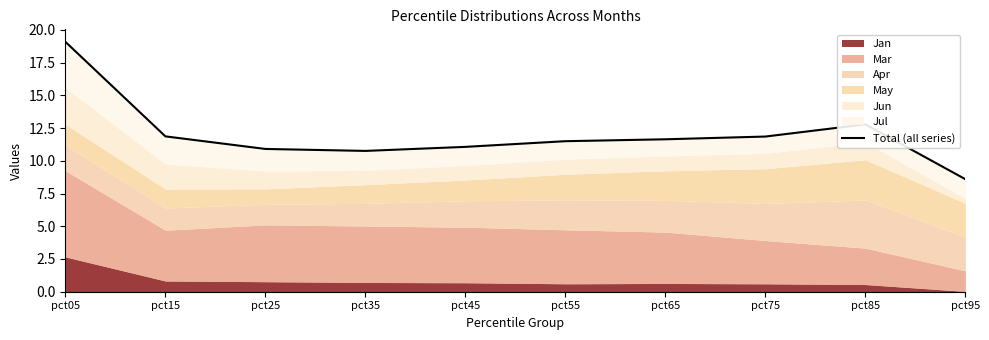

Reading left to right, transcribe all the data shown in this chart.

19.1	11.9	10.9	10.8	11.1	11.5	11.6	11.8	12.8	8.6